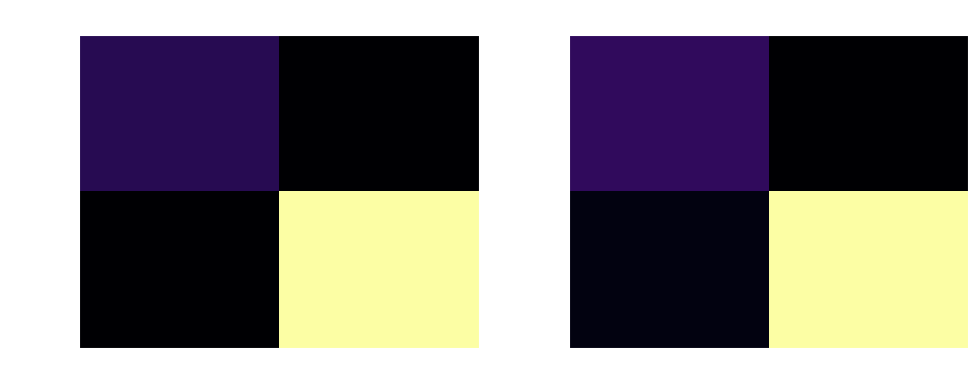

What is the greatest value displayed?

7.3